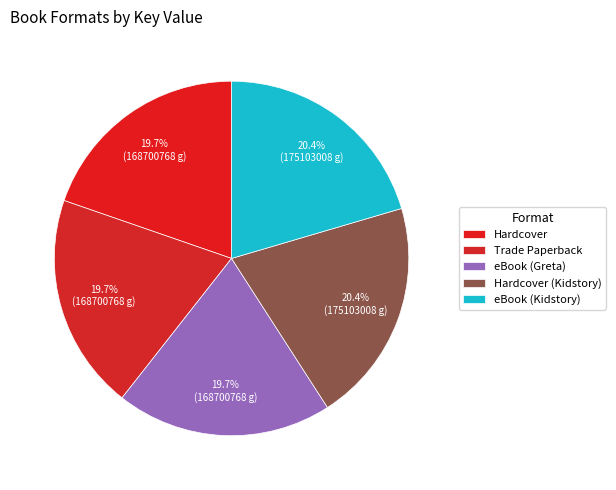

Rank the categories by value from lowest to highest.

Hardcover, Trade Paperback, eBook (Greta), Hardcover (Kidstory), eBook (Kidstory)